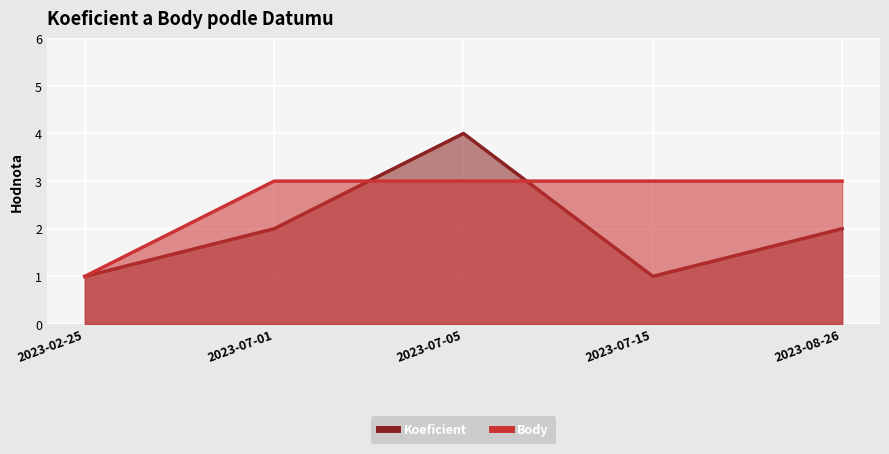

How many data points in Koeficient are less than 2?

2